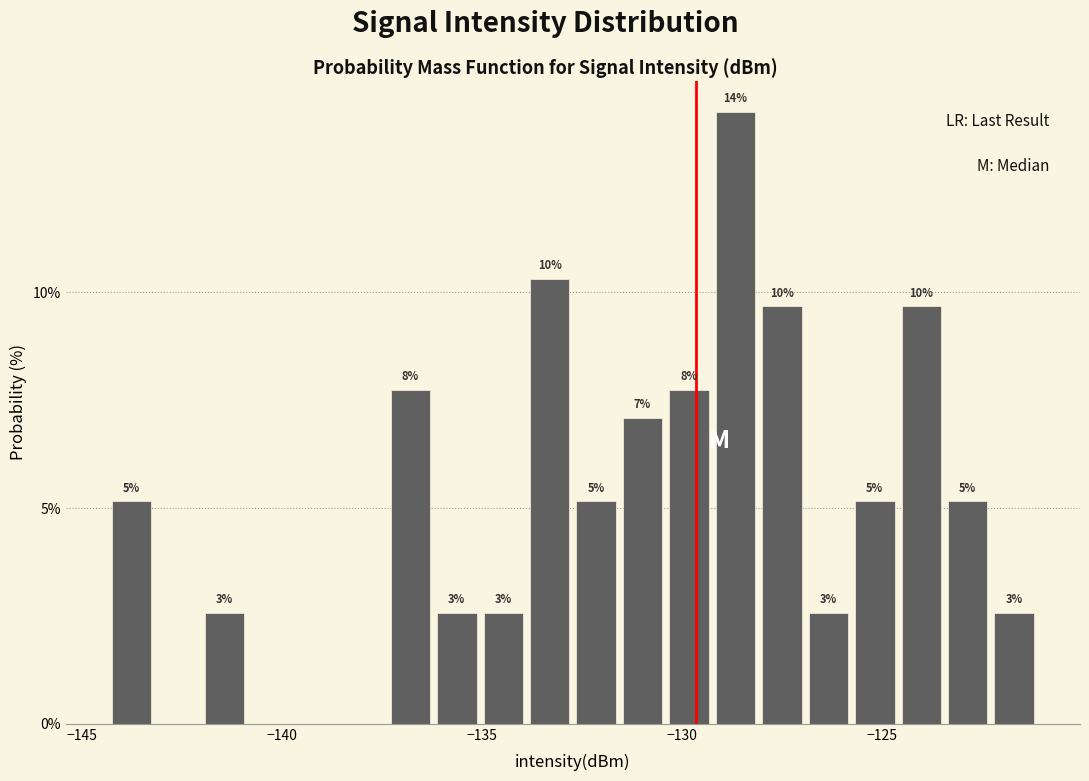

Around what value on the x-axis is the tallest bar? Give the approximate position of its centre, as read against the axis.

-128.5